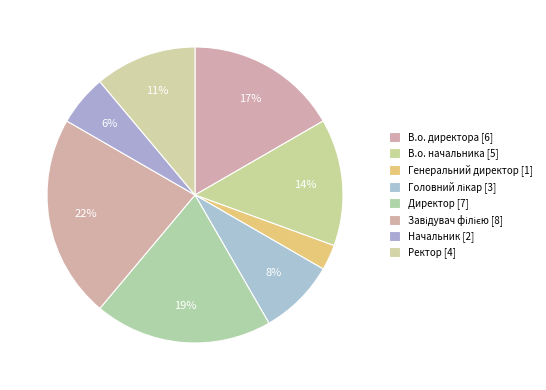

How many slices are in this pie chart?

8